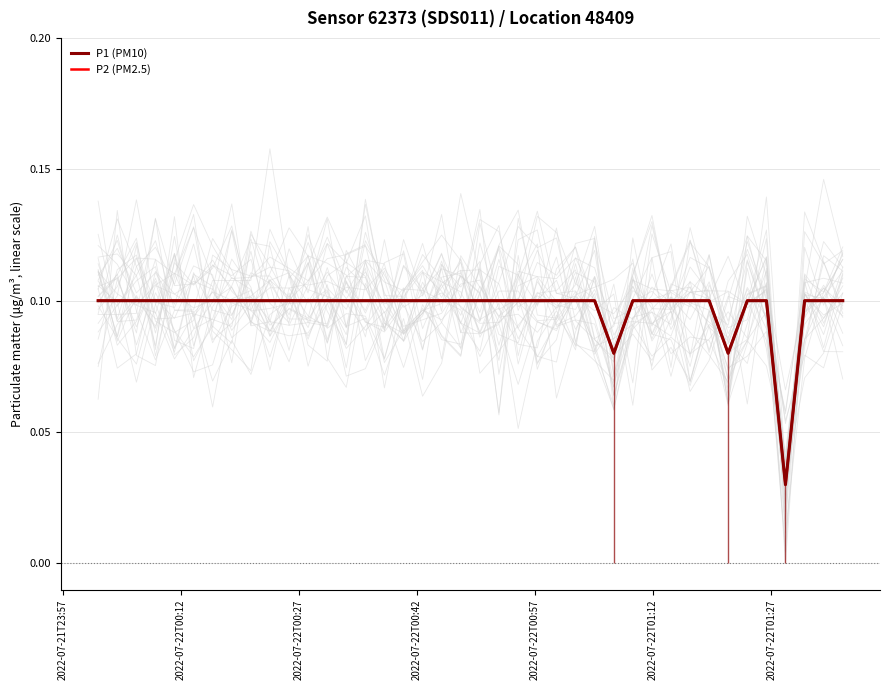

Reading left to right, list all the values displayed in this chart.

P1 (PM10): 0.1	0.1	0.1	0.1	0.1	0.1	0.1	0.1	0.1	0.1	0.1	0.1	0.1	0.1	0.1	0.1	0.1	0.1	0.1	0.1	0.1	0.1	0.1	0.1	0.1	0.1	0.1	0.1	0.1	0.1	0.1	0.1	0.1	0.1	0.1	0.1	0.0	0.1	0.1	0.1
P2 (PM2.5): 0.1	0.1	0.1	0.1	0.1	0.1	0.1	0.1	0.1	0.1	0.1	0.1	0.1	0.1	0.1	0.1	0.1	0.1	0.1	0.1	0.1	0.1	0.1	0.1	0.1	0.1	0.1	0.1	0.1	0.1	0.1	0.1	0.1	0.1	0.1	0.1	0.0	0.1	0.1	0.1